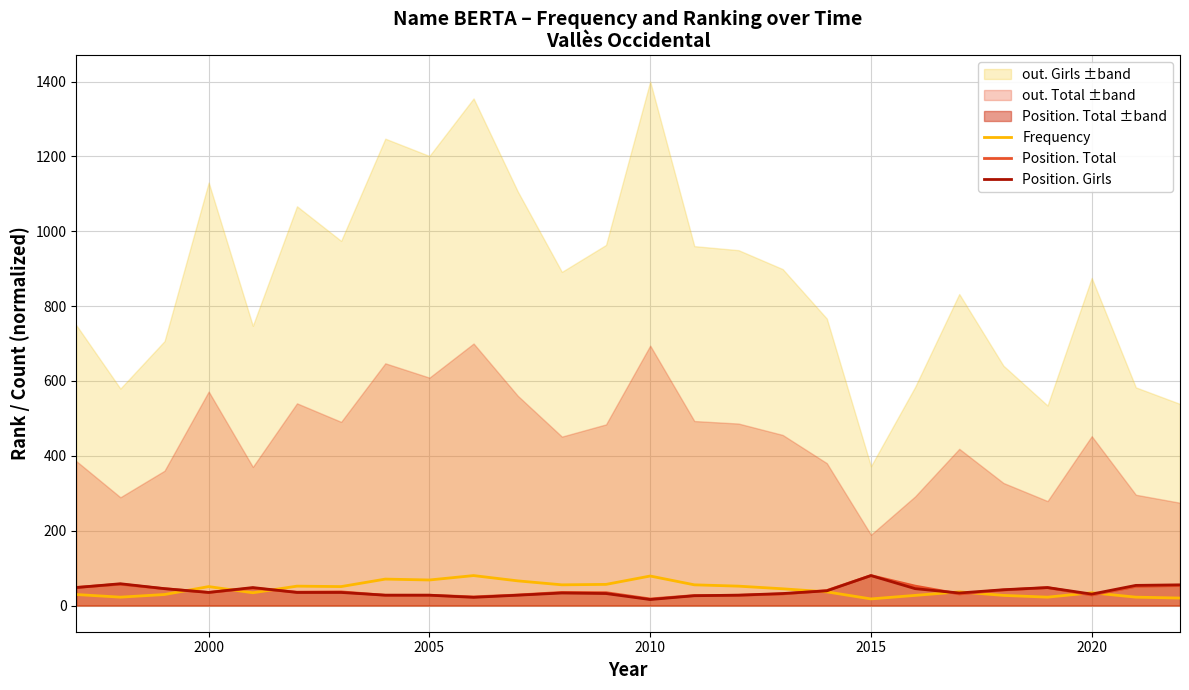

How many lines are shown in the chart?

5